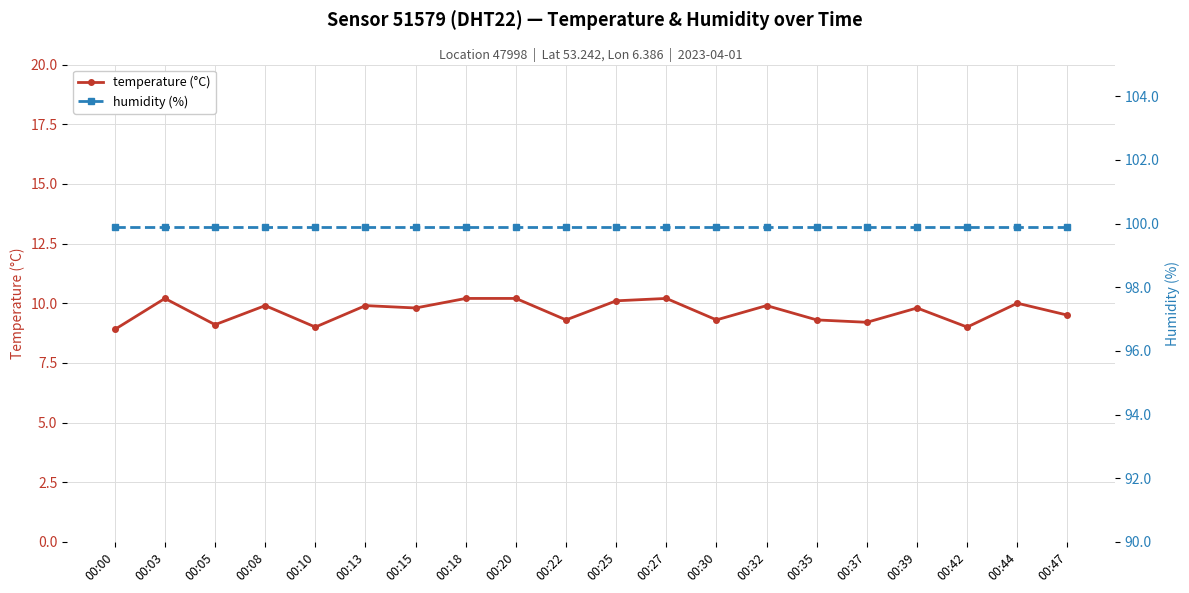

Reading left to right, extract all data points from this chart.

temperature (°C): 8.9	10.2	9.1	9.9	9.0	9.9	9.8	10.2	10.2	9.3	10.1	10.2	9.3	9.9	9.3	9.2	9.8	9.0	10.0	9.5
humidity (%): 99.9	99.9	99.9	99.9	99.9	99.9	99.9	99.9	99.9	99.9	99.9	99.9	99.9	99.9	99.9	99.9	99.9	99.9	99.9	99.9